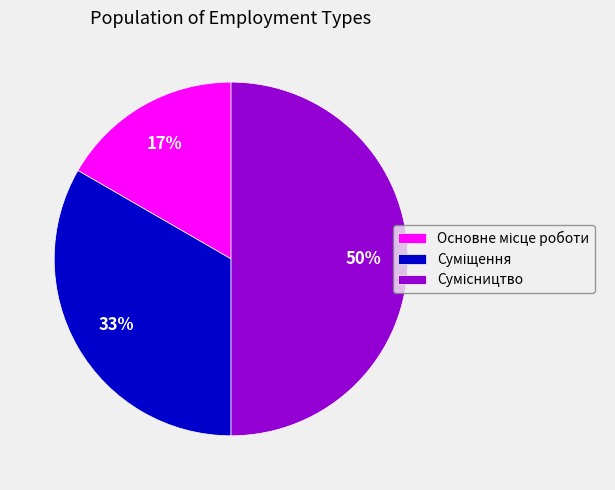

To the nearest percent, what is the average slice percentage?

33%